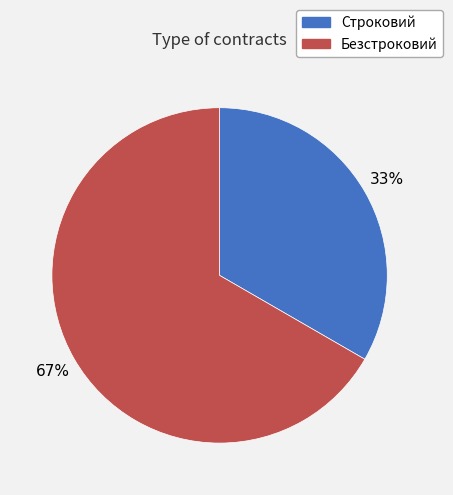

What is the ratio of the value at Безстроковий to the value at Строковий?

2.0